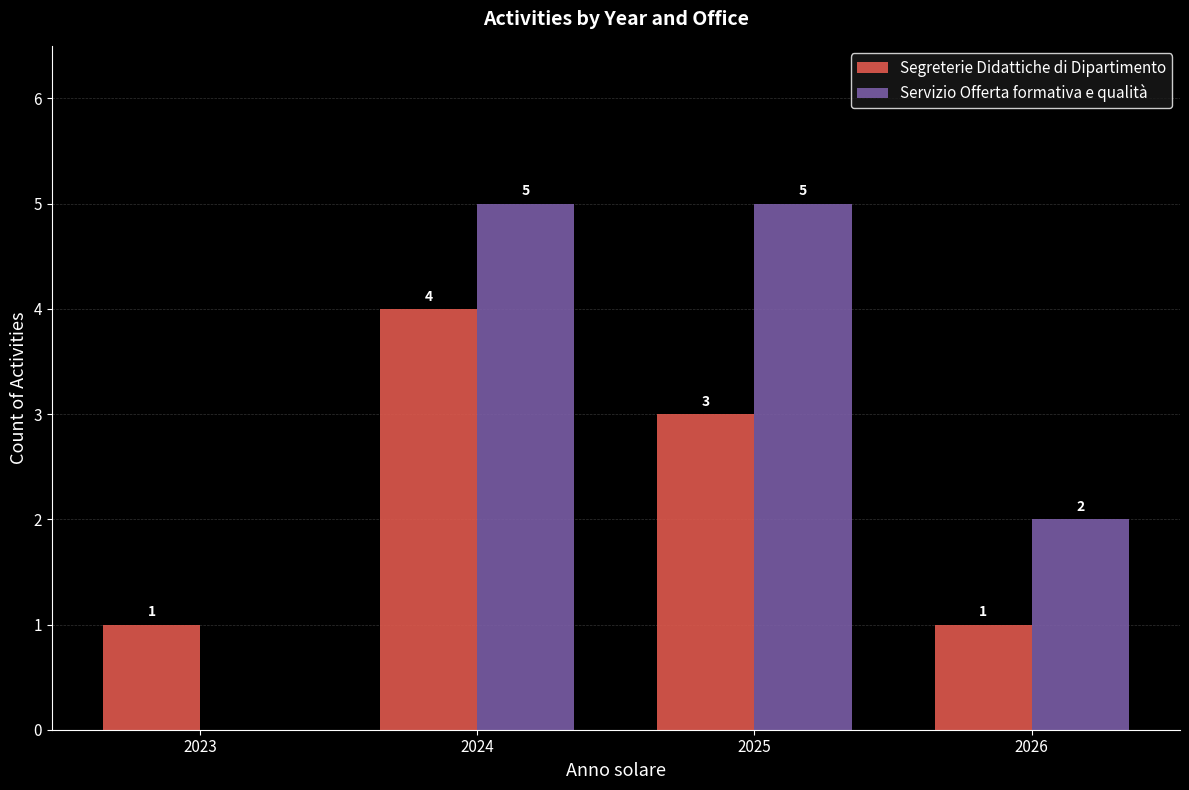

How many groups of bars are there?

4